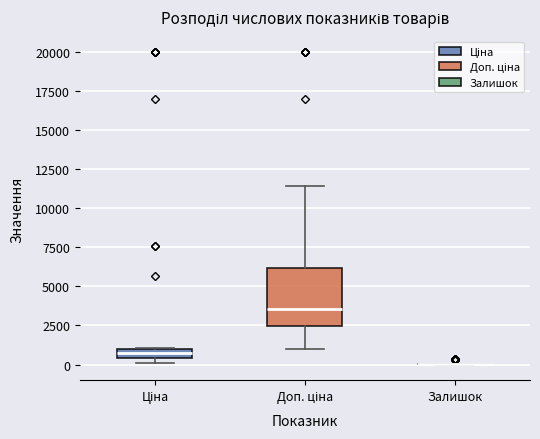

Where does the lower whisker of the box for Доп. ціна end on the y-axis? The values are not printed on the chart, so give them approximately, as read against the axis.

1000